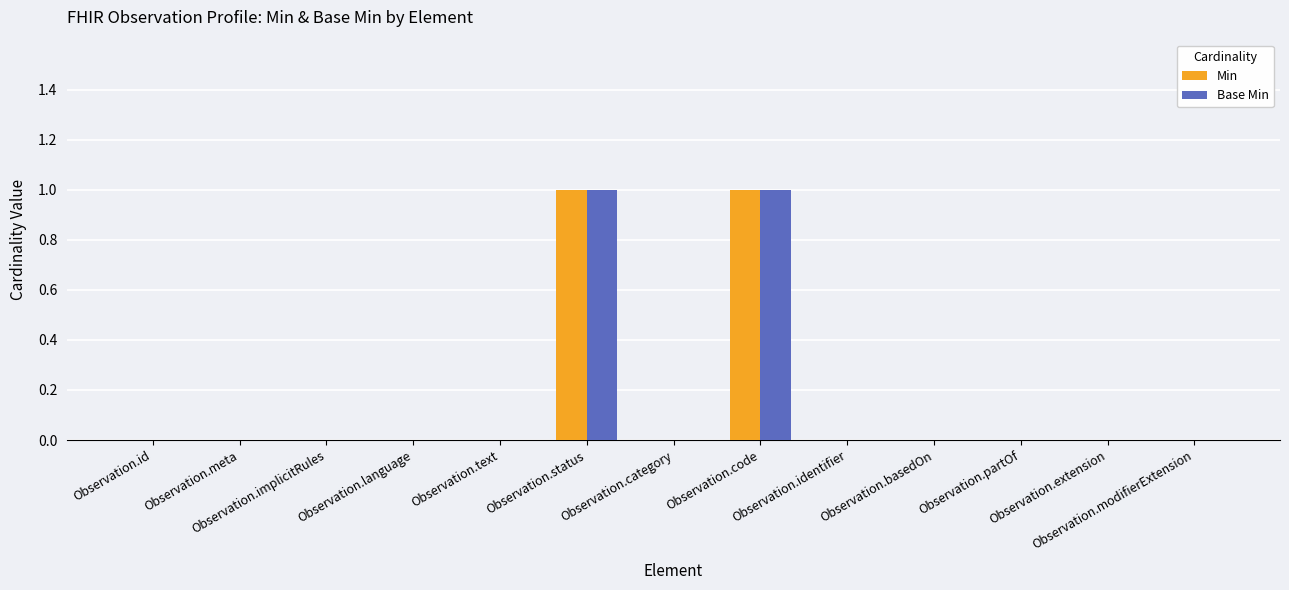

Are the bars horizontal?

No